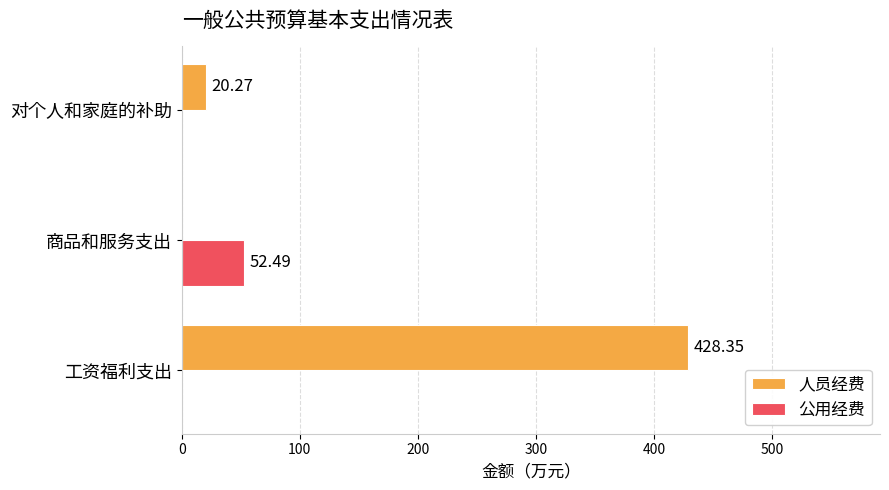

Is the value of 公用经费 at 商品和服务支出 greater than the value of 人员经费 at 工资福利支出?

No